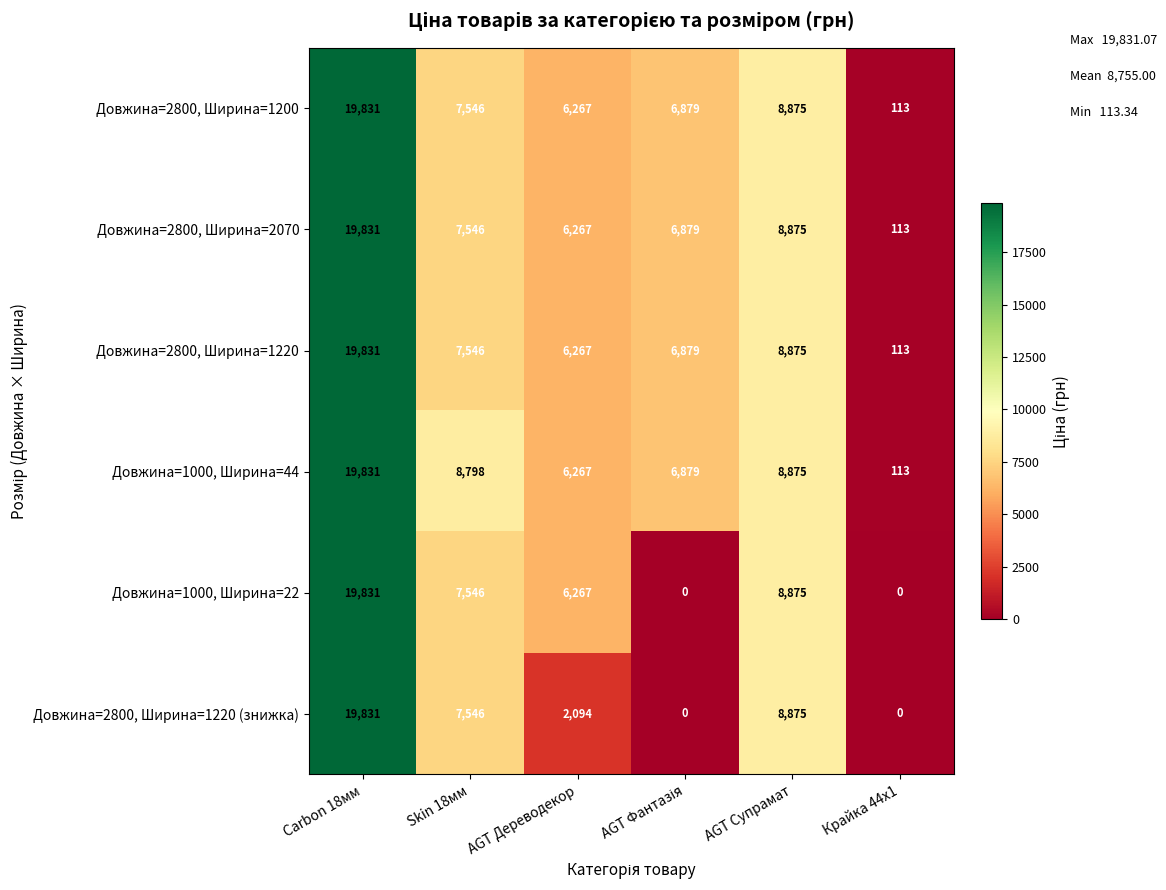

What is the difference between the Довжина=2800, Ширина=2070 values at Carbon 18мм and Skin 18мм?

12285